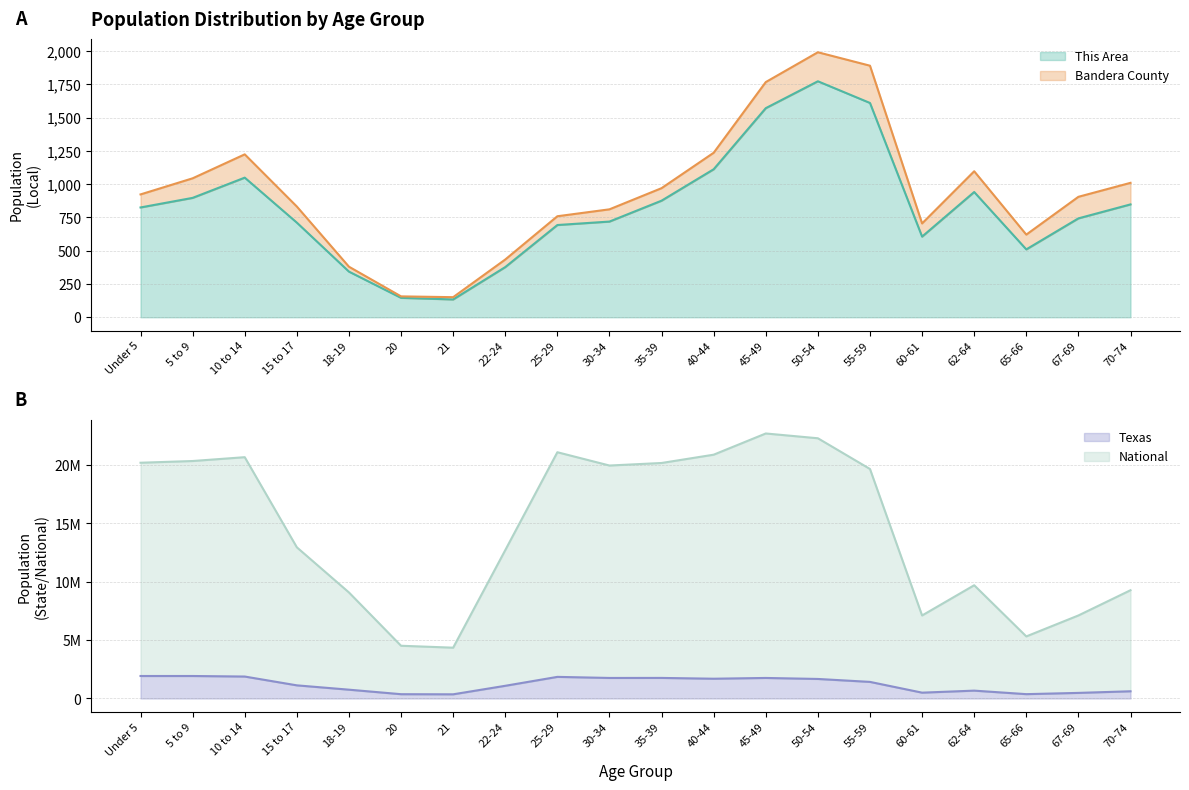

Which series has the widest spread of values?

National